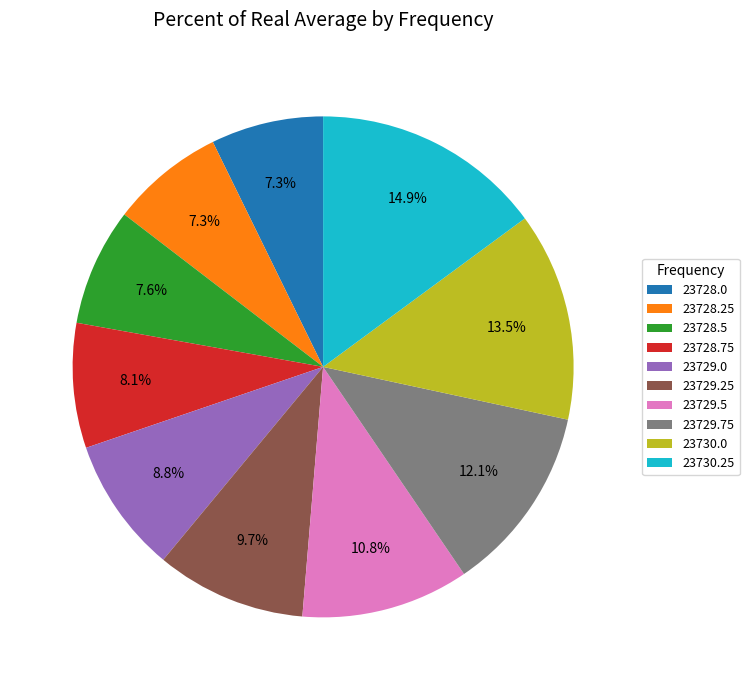

Do 23729.0 and 23728.75 together represent more than half of the pie?

No